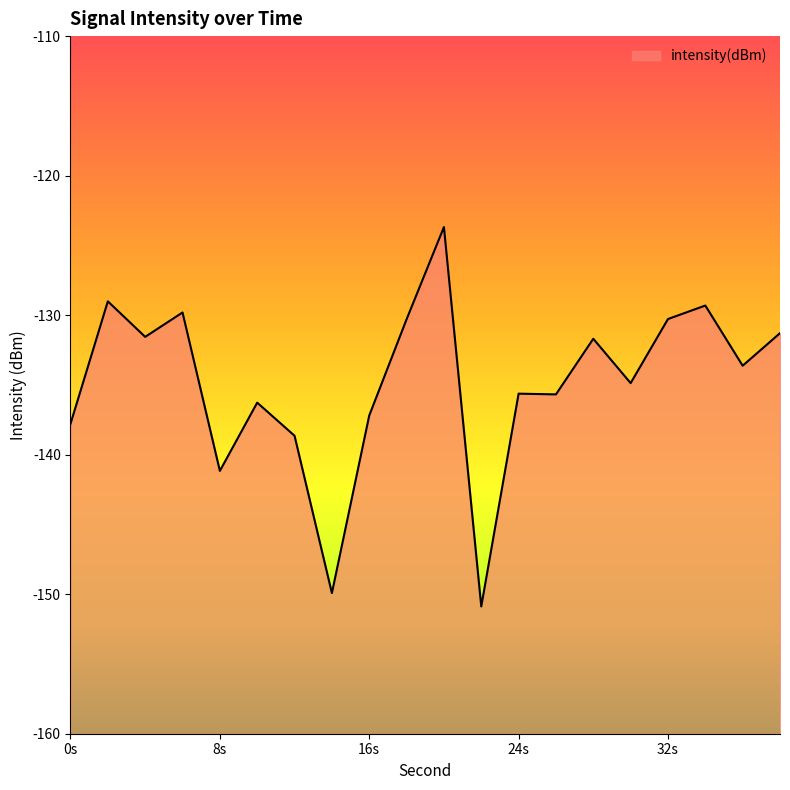

Between 14 and 10, which is larger?

10